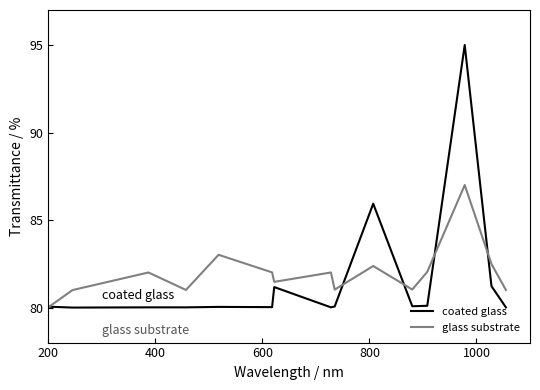

At how many categories does at least one series exceed 85?

2